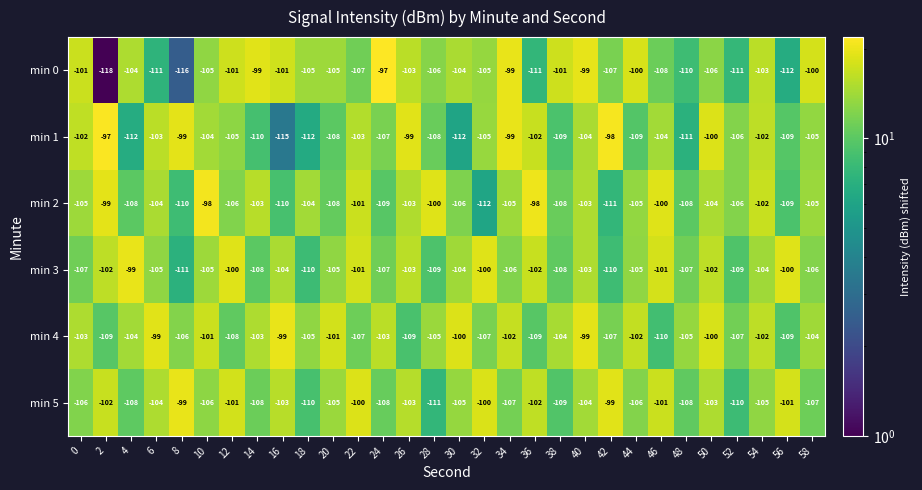

What is the average value of the min 4 series?

-104